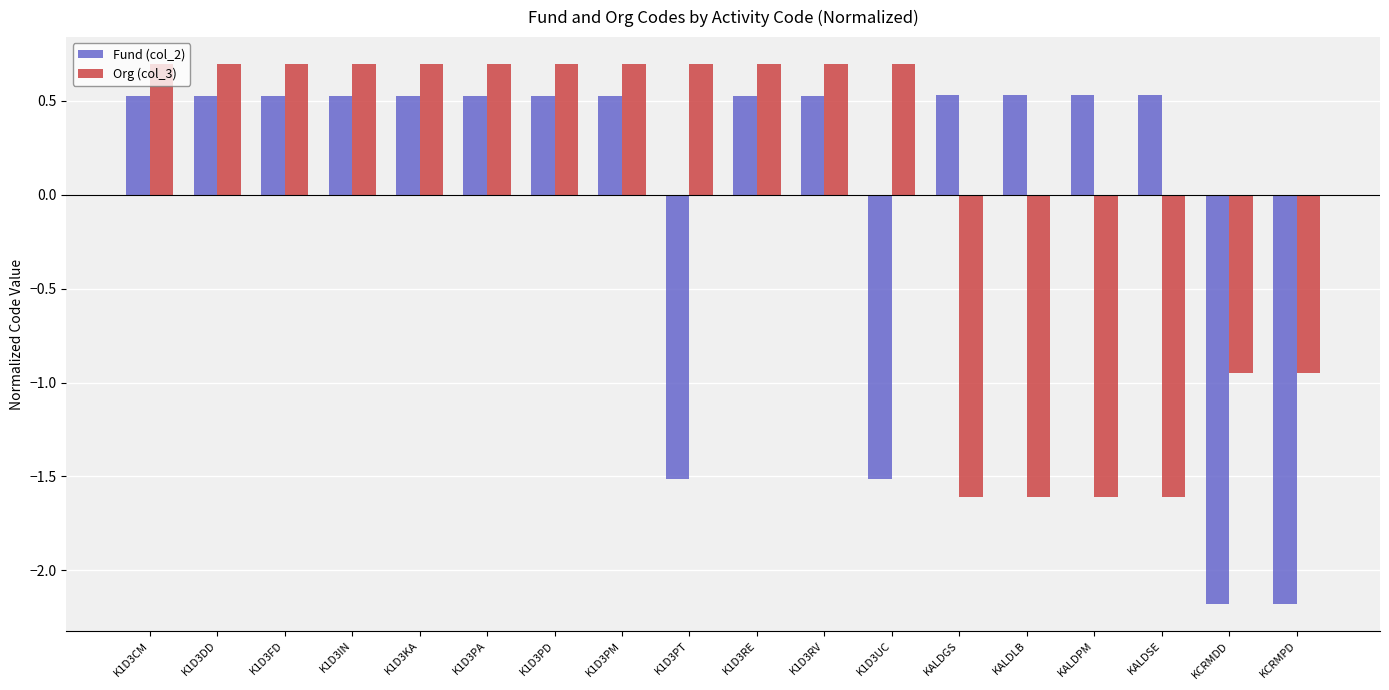

How many values in the Org (col_3) series exceed 0?

12